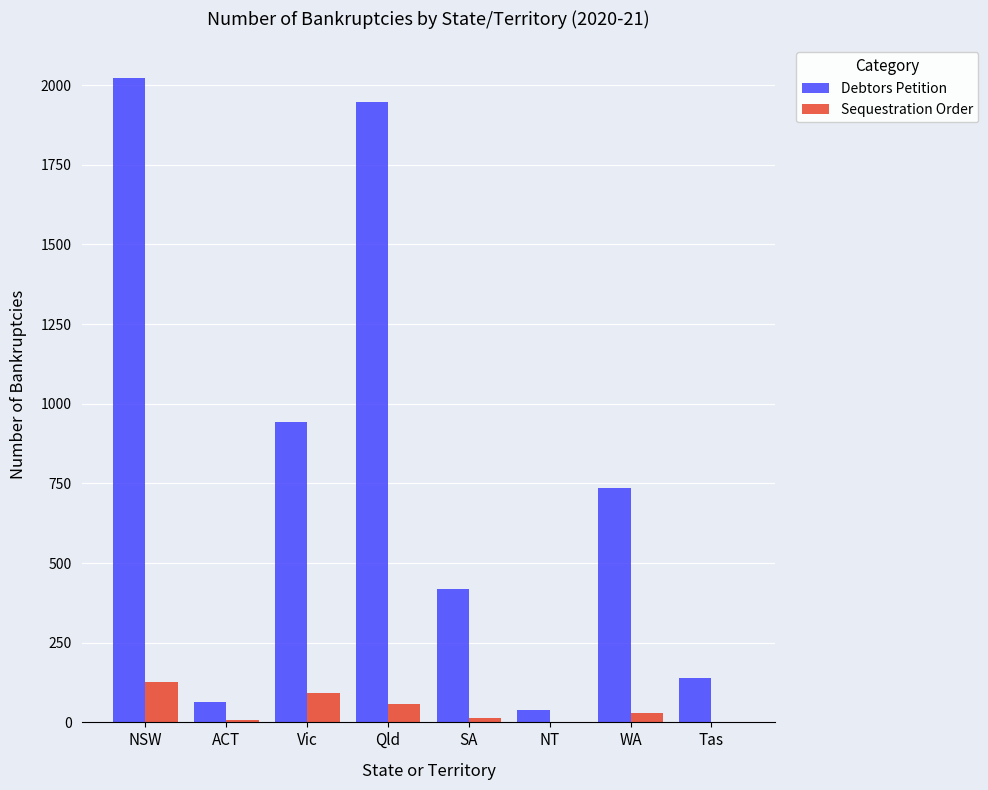

The value of Sequestration Order at NT is 1. True or false?

True